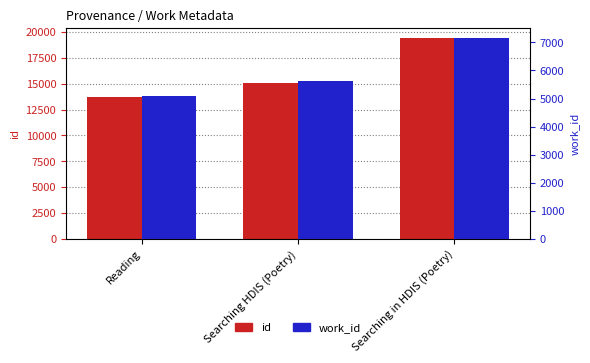

What is the sum of all work_id values?

17861